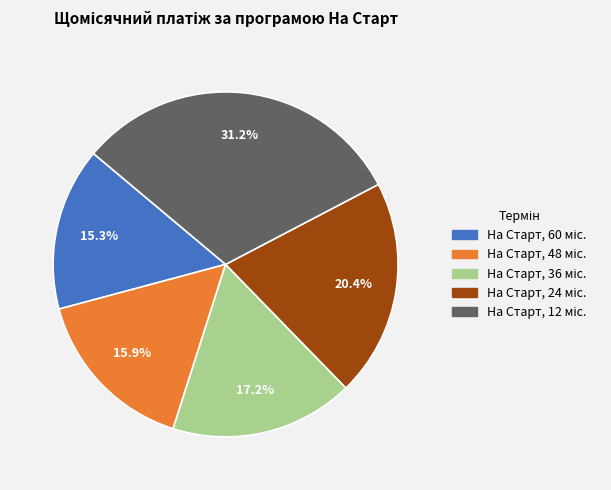

Is there any slice that represents more than half of the pie?

No